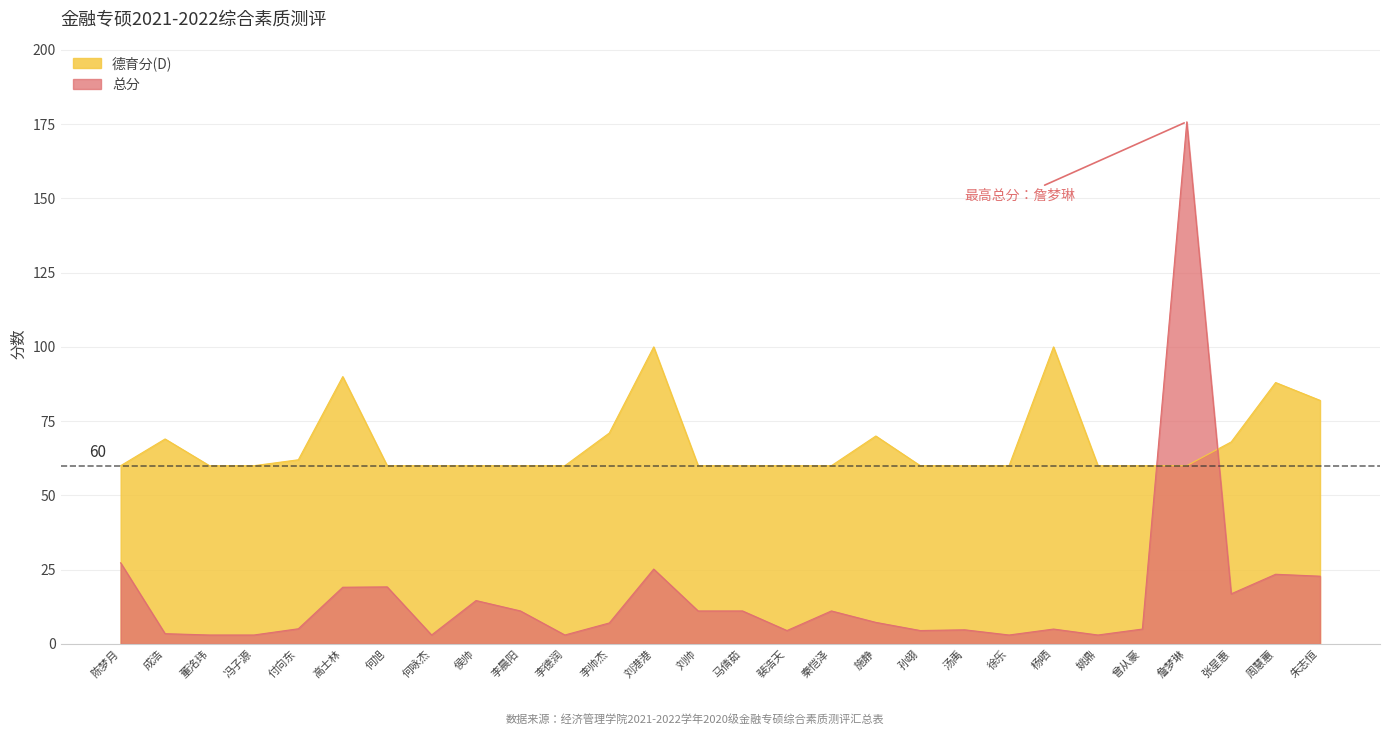

How many lines are shown in the chart?

2